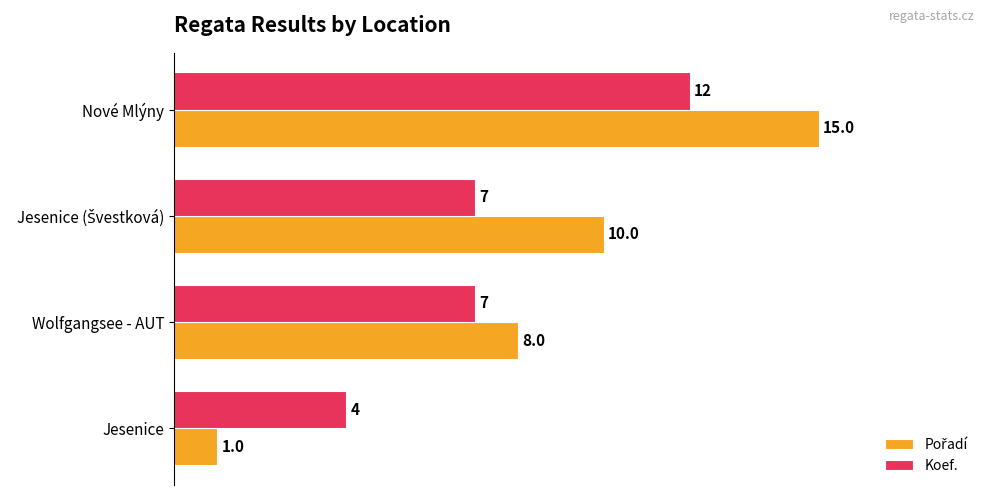

What is the approximate value of Koef. at Nové Mlýny?

12